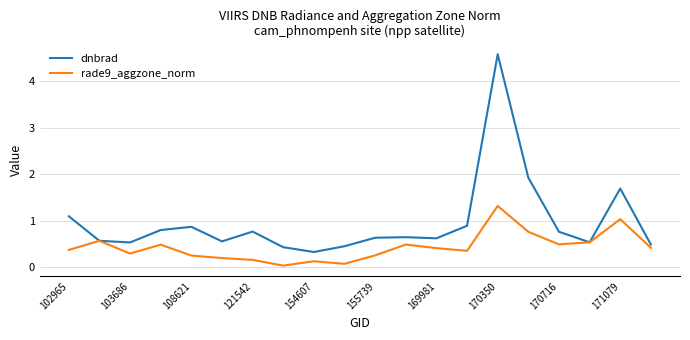

Rank the series by their maximum value, from highest to lowest.

dnbrad, rade9_aggzone_norm